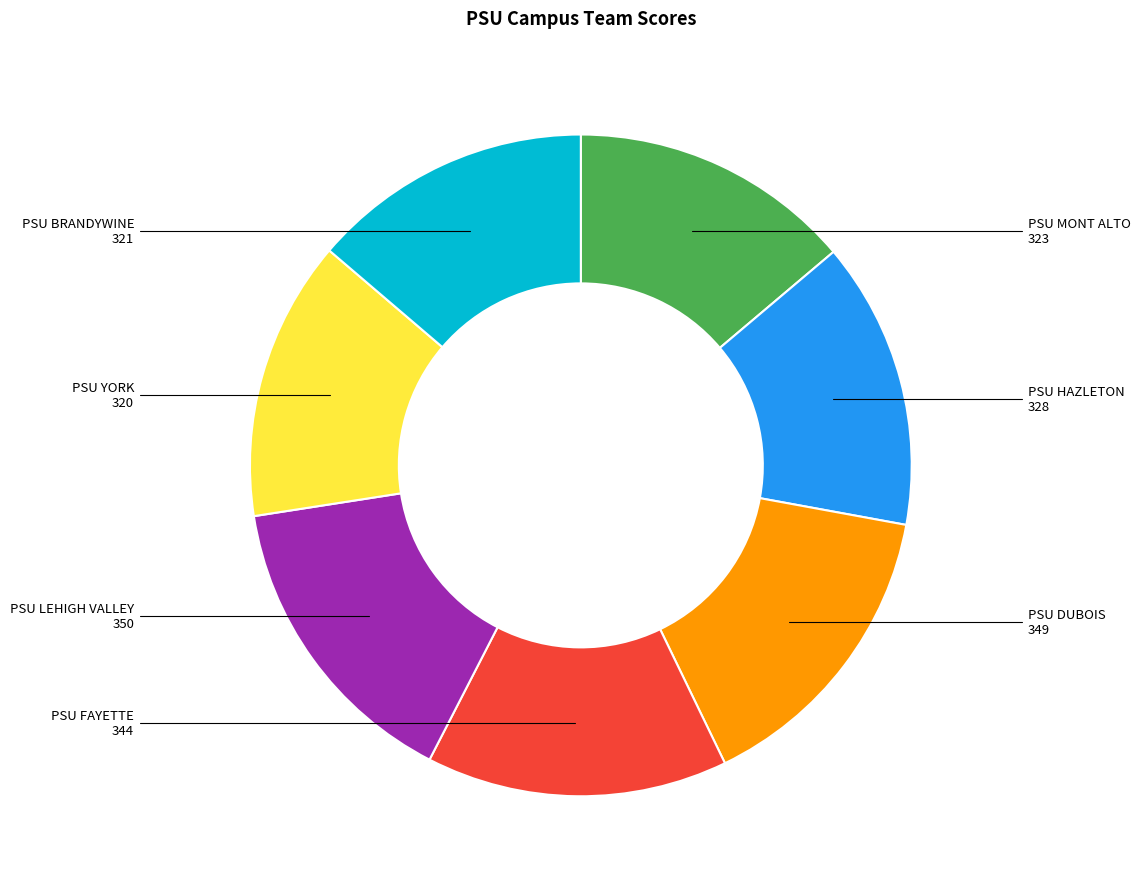

Is there any slice that represents more than half of the pie?

No